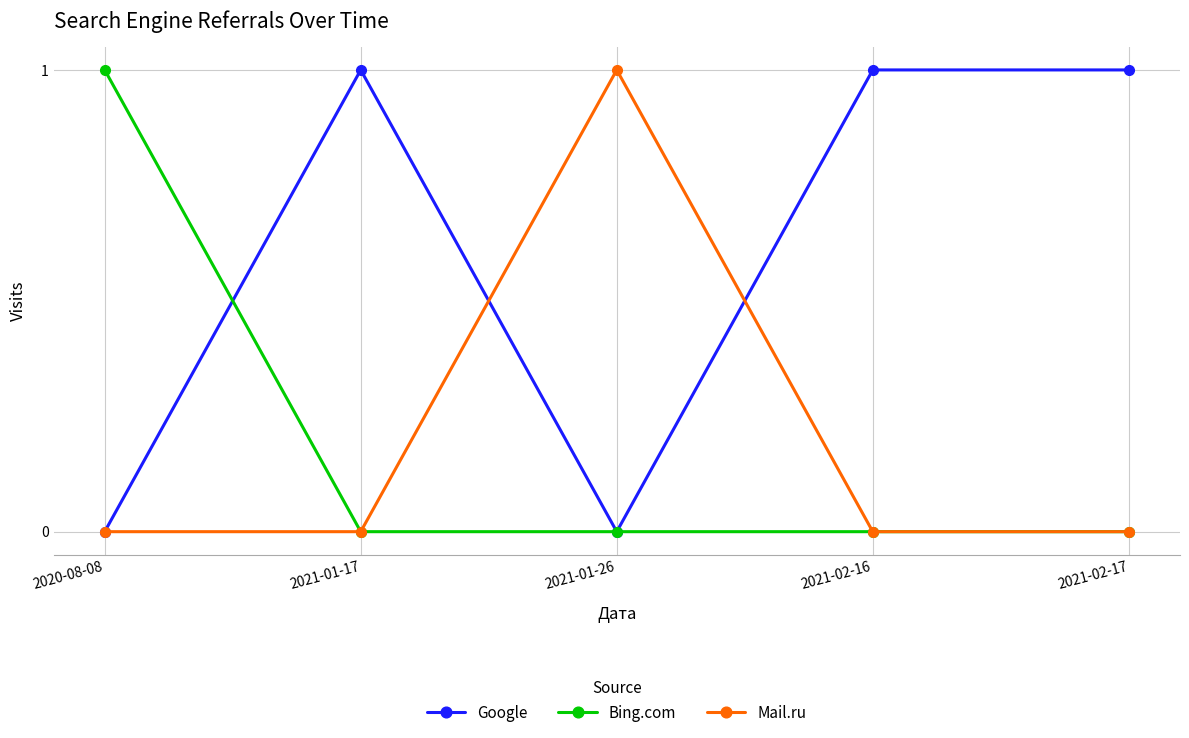

True or false: Mail.ru has a value of 0 at 2021-02-17.

True